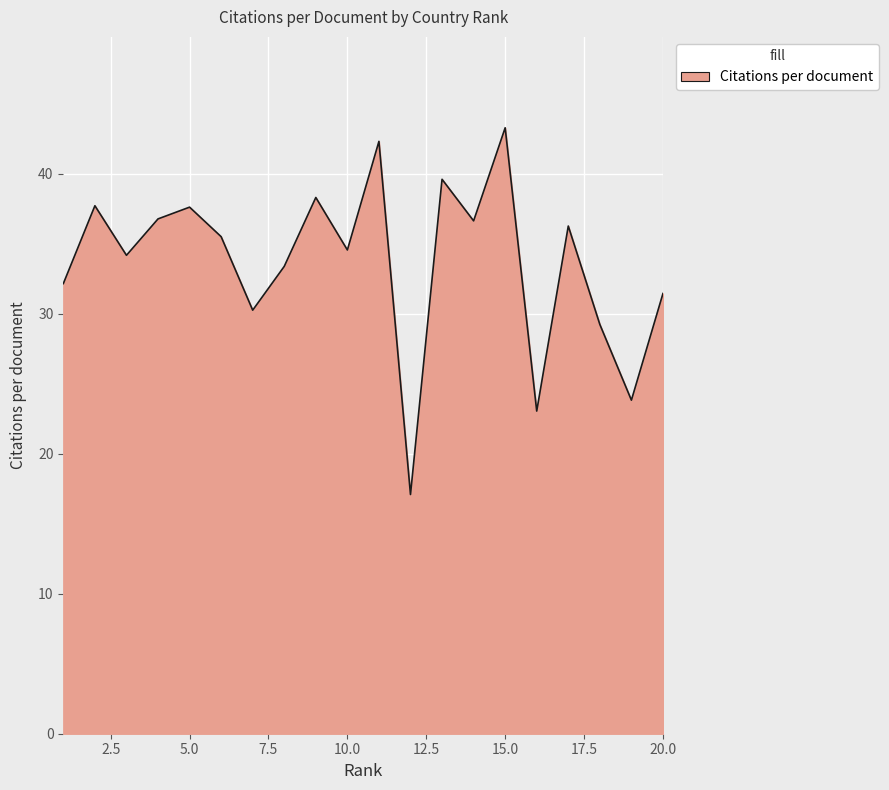

What is the difference between the maximum and minimum values?

26.2